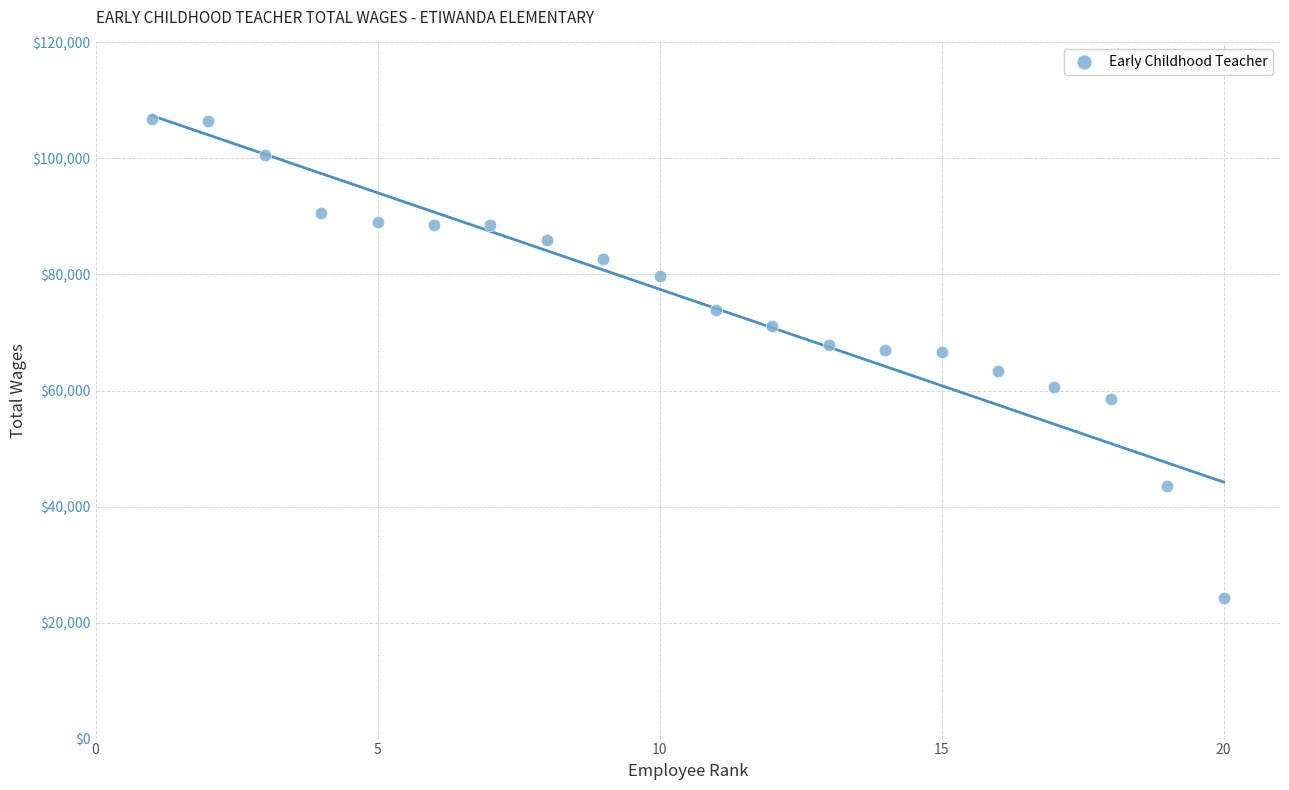

What is the range of X values (max minus min)?

19